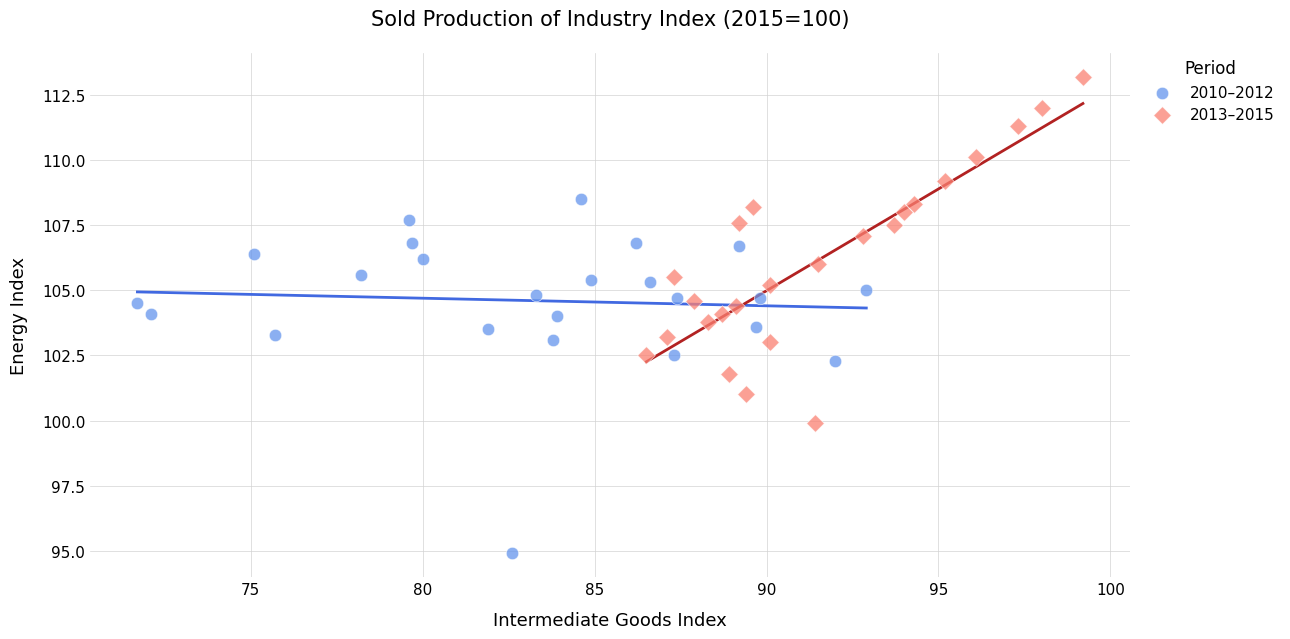

What are all the series names shown in the legend?

2010–2012, 2013–2015